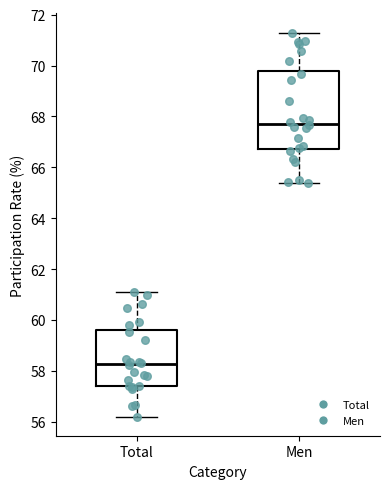

Which box has the lowest median line?

Total